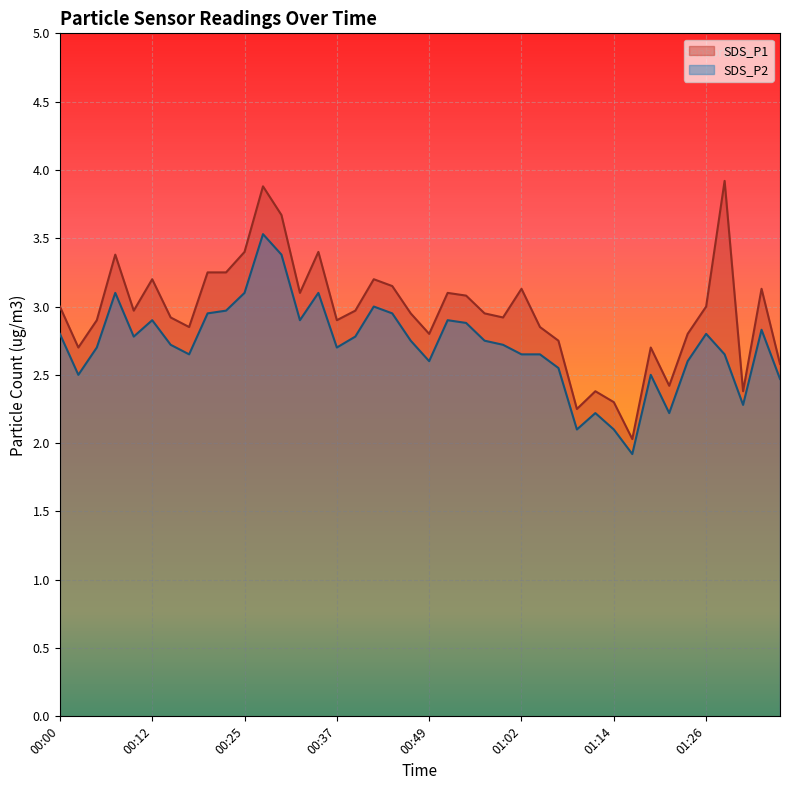

How many lines are shown in the chart?

2